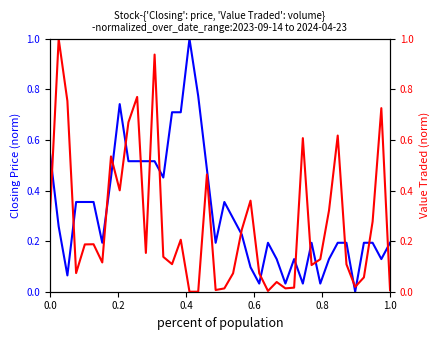

Which series has the widest spread of values?

Closing (normalized)